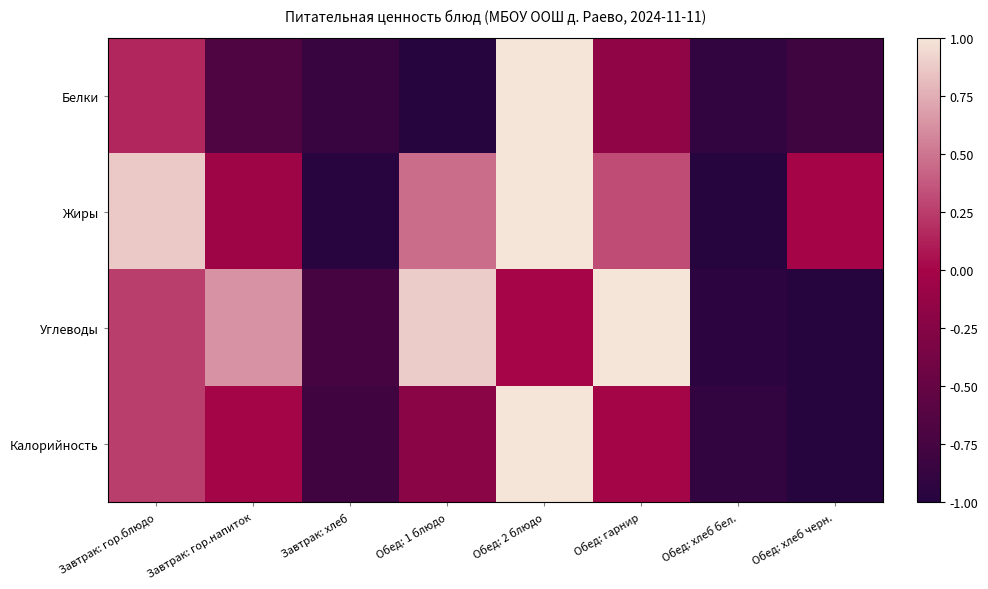

Rank the series by their maximum value, from highest to lowest.

Белки, Жиры, Углеводы, Калорийность